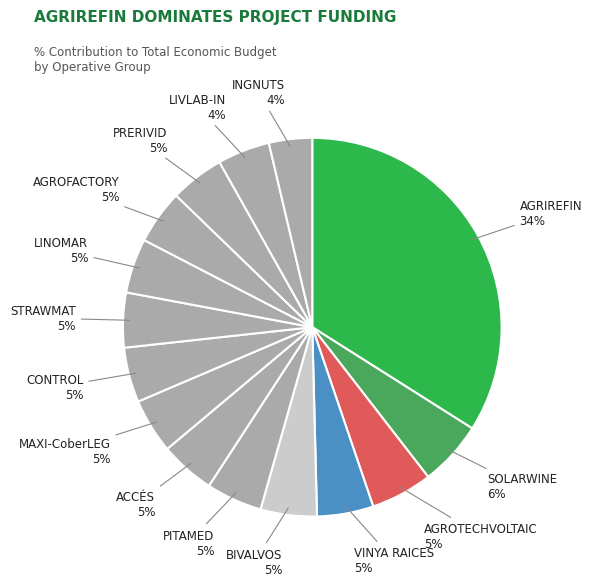

How many segments does this pie chart have?

15